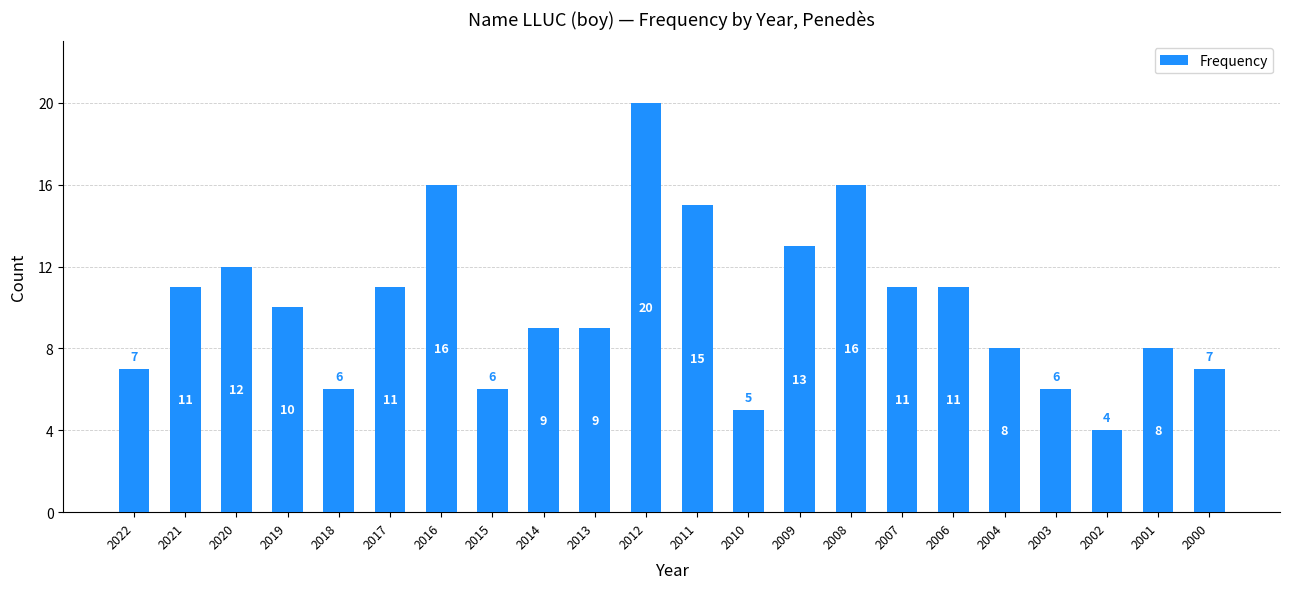

What is the value of the 20th bar from the left?

4